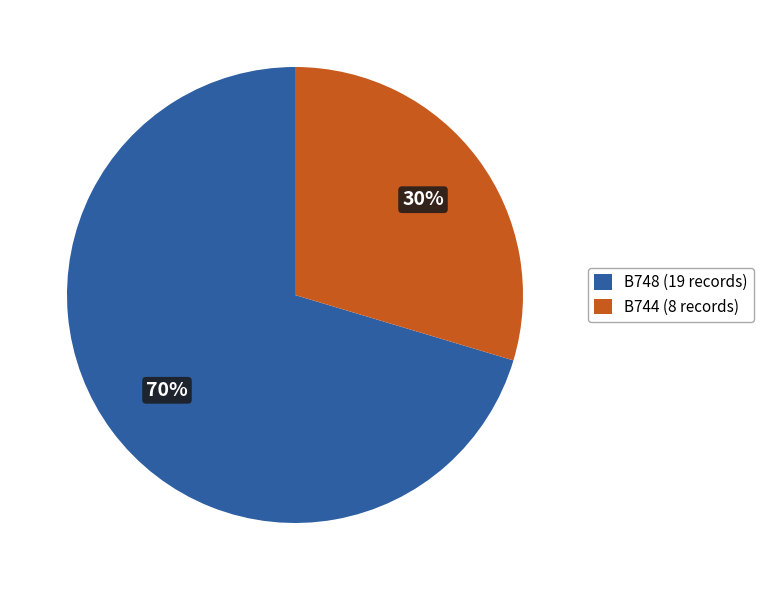

Does any single category account for the majority?

Yes